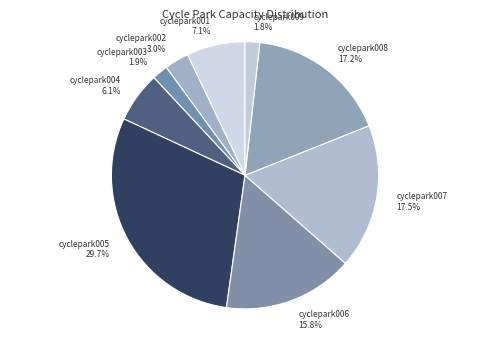

Is it true that cyclepark005 is 37% of the pie?

False